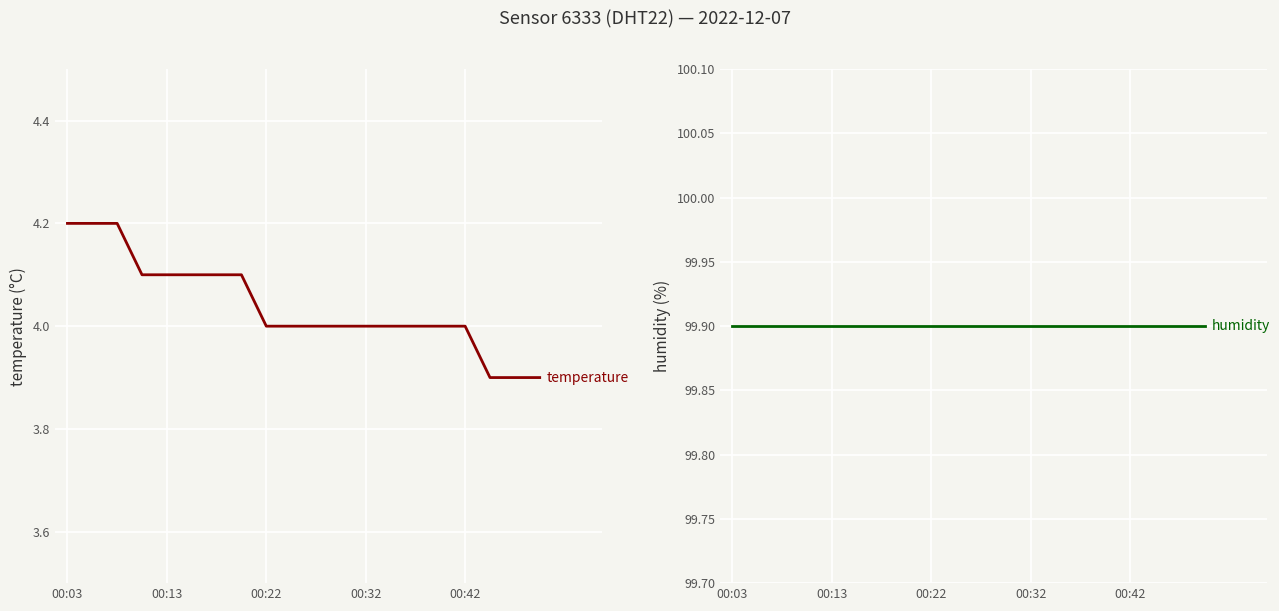

True or false: temperature has more than 2 points higher than both neighbors.

False